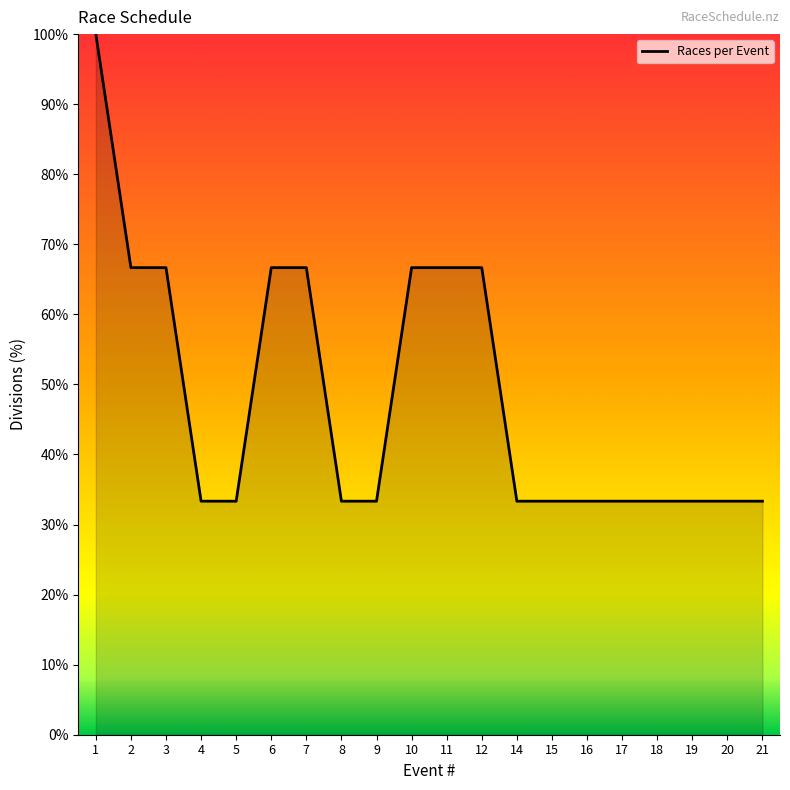

Between 5 and 6, which is larger?

6